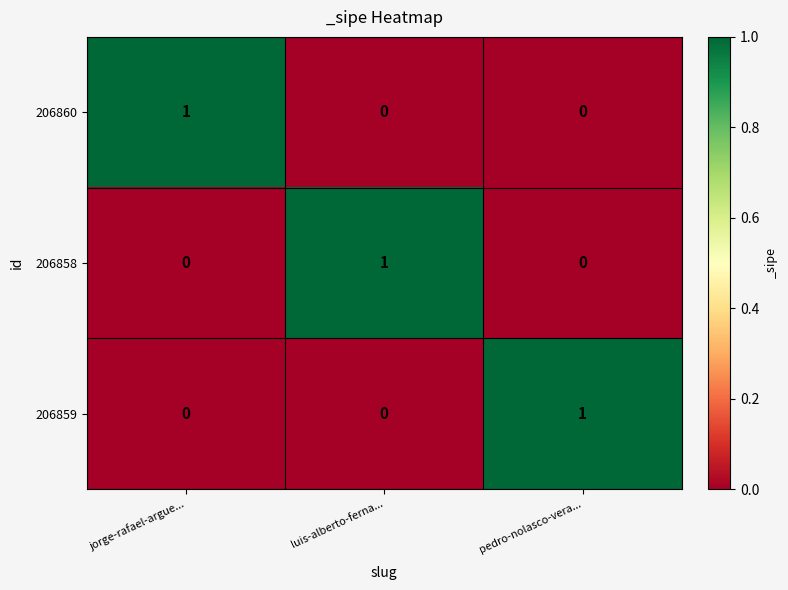

At how many categories does at least one series exceed 0?

3